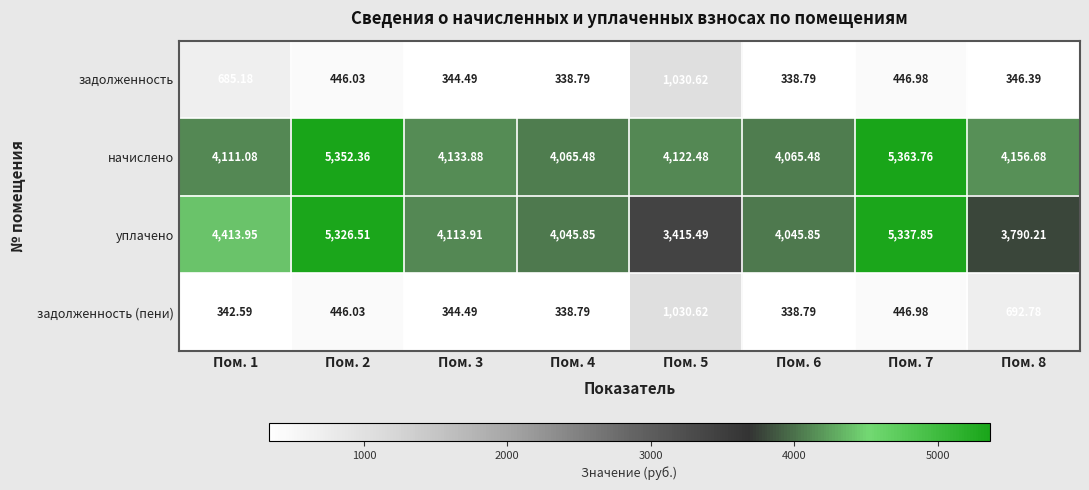

Which series has the largest total across all categories?

начислено